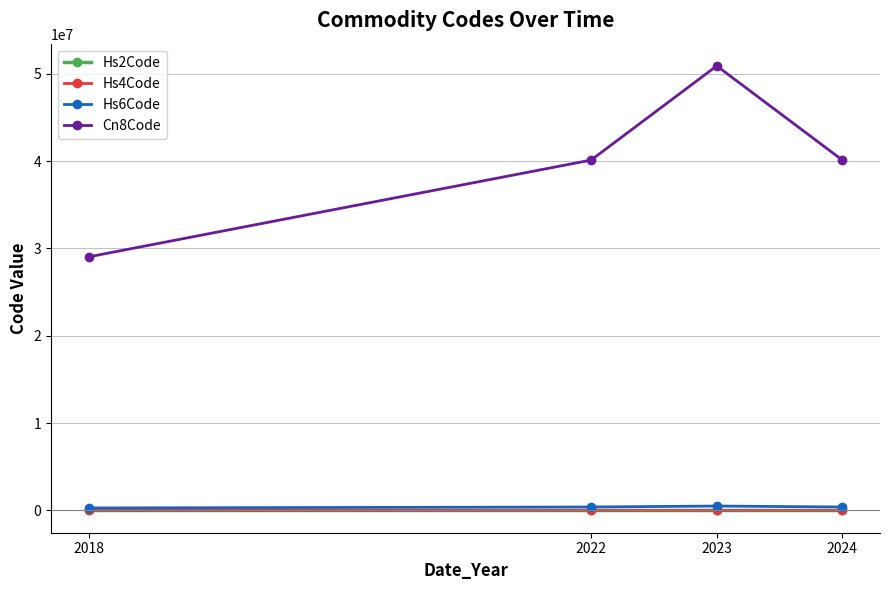

Which series has the largest total across all categories?

Cn8Code